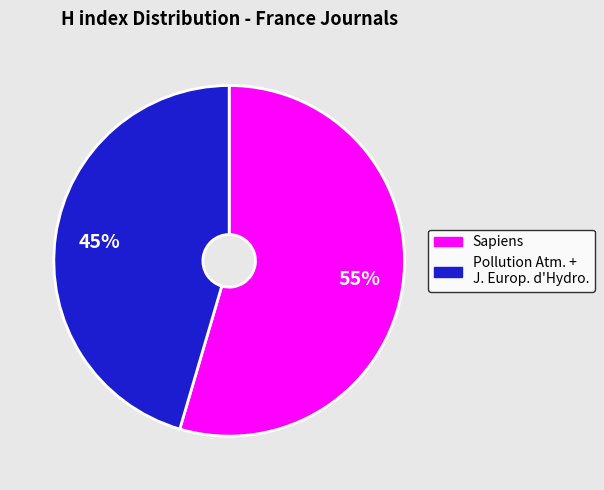

To the nearest percent, what is the average slice percentage?

50%